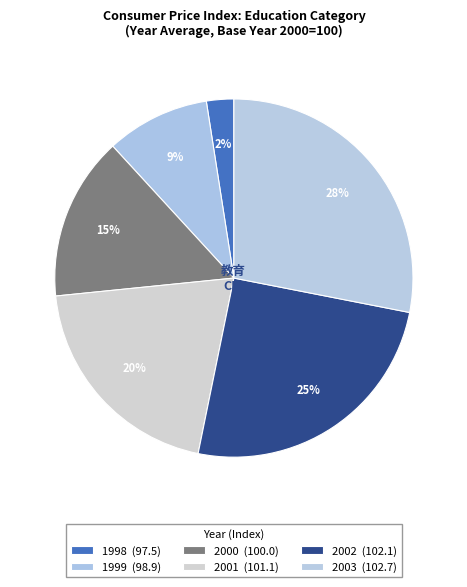

Which has a higher value, 2003 or 2000?

2003